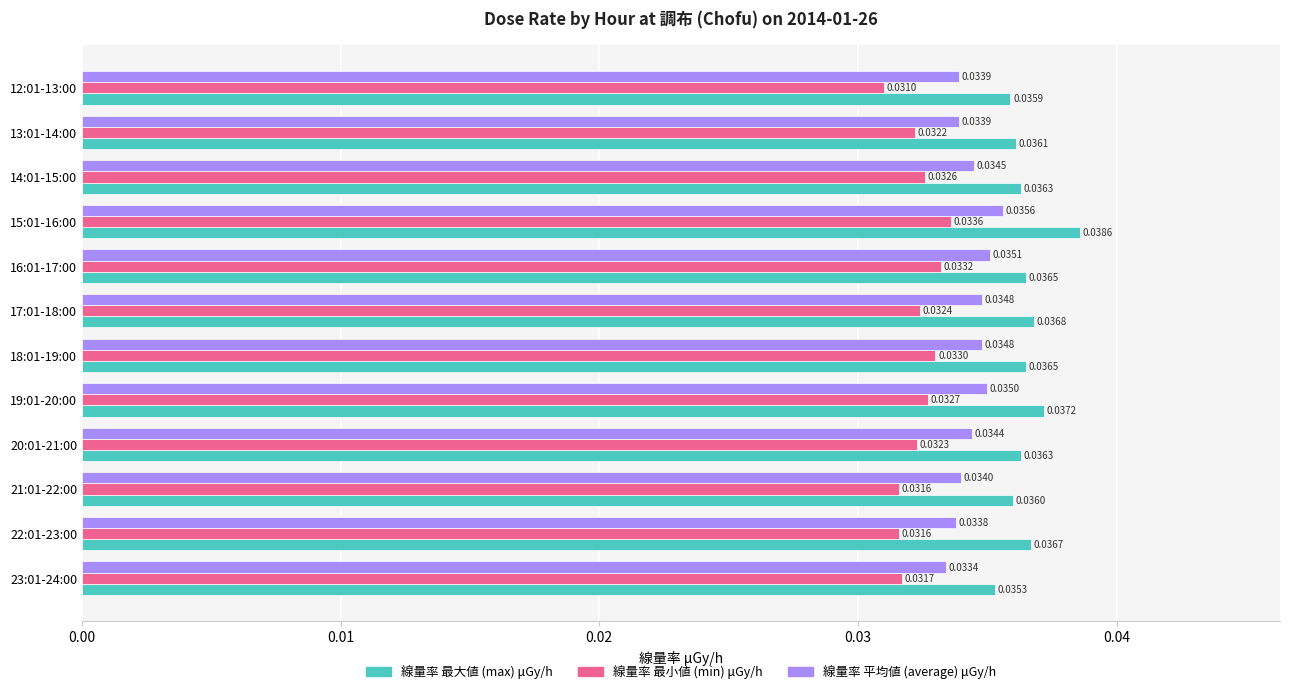

At 21:01-22:00, list the series in order from smallest to largest.

線量率 最小値 (min) μGy/h, 線量率 平均値 (average) μGy/h, 線量率 最大値 (max) μGy/h